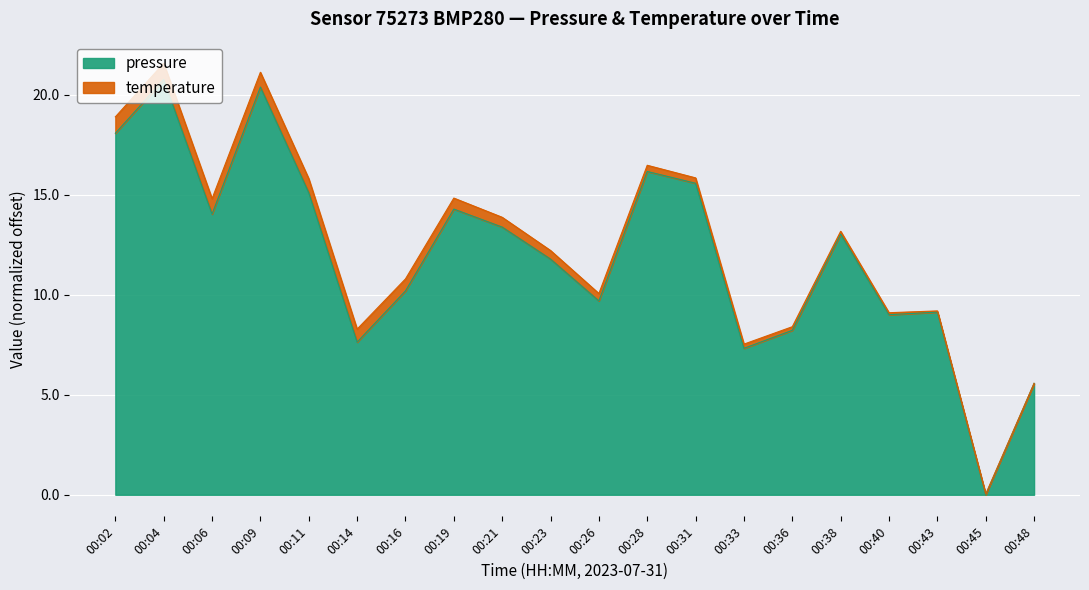

Reading right to left, list all the values displayed in this chart.

00:48=5.6	00:45=0.0	00:43=9.1	00:40=9.0	00:38=13.0	00:36=8.2	00:33=7.3	00:31=15.6	00:28=16.2	00:26=9.7	00:23=11.8	00:21=13.4	00:19=14.3	00:16=10.2	00:14=7.6	00:11=15.1	00:09=20.4	00:06=14.0	00:04=20.8	00:02=18.1